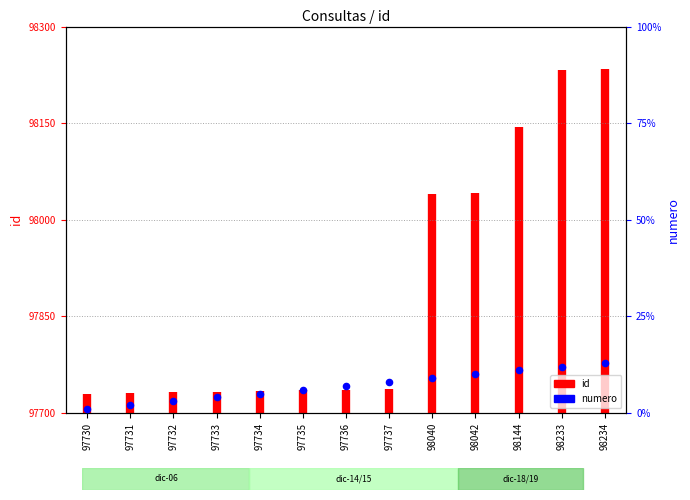

Approximately how many times larger is the value at 98234 compared to 97730?

13.0